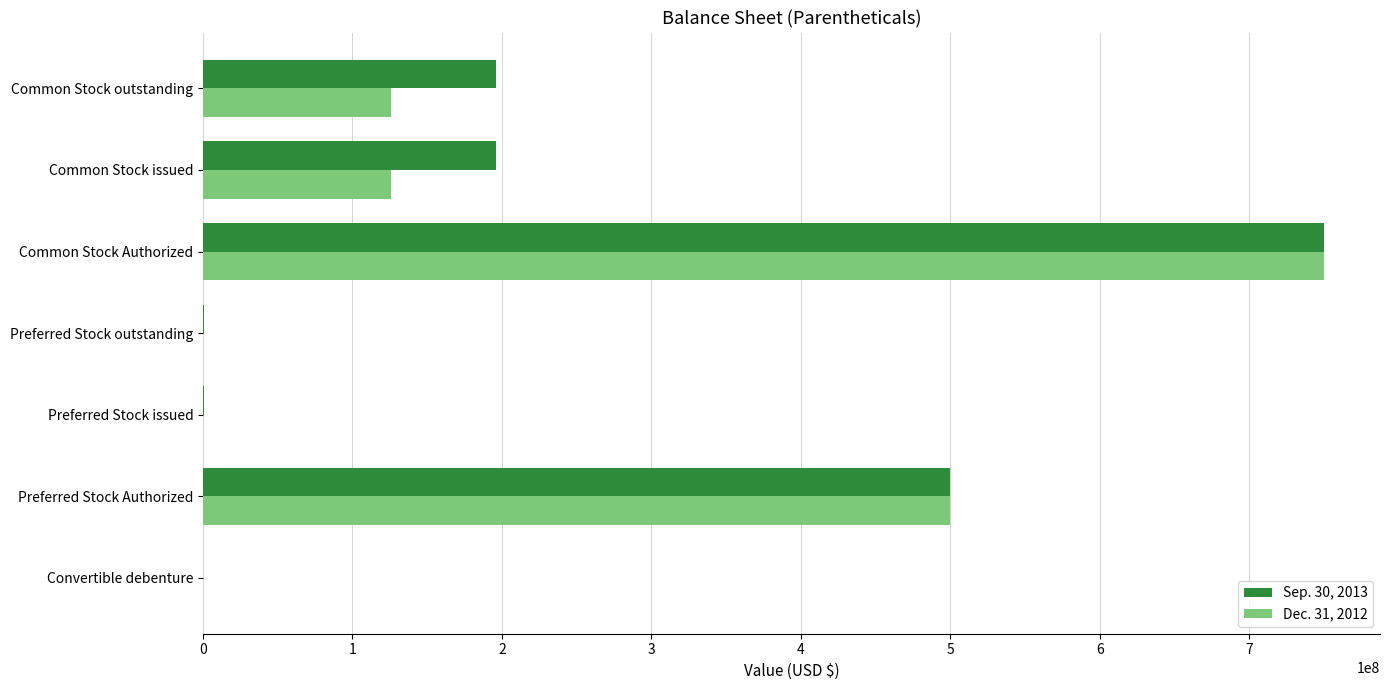

Is the value of Dec. 31, 2012 at Convertible debenture greater than the value of Sep. 30, 2013 at Common Stock outstanding?

No